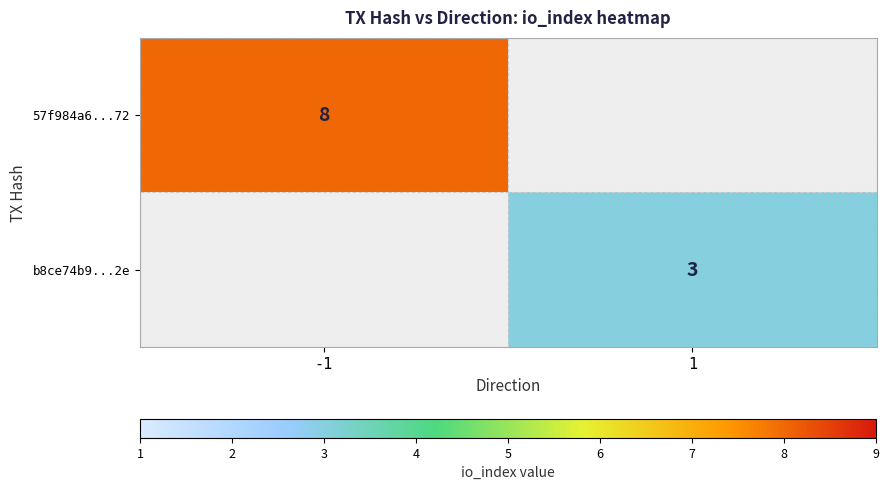

Count the number of data series in this chart.

2